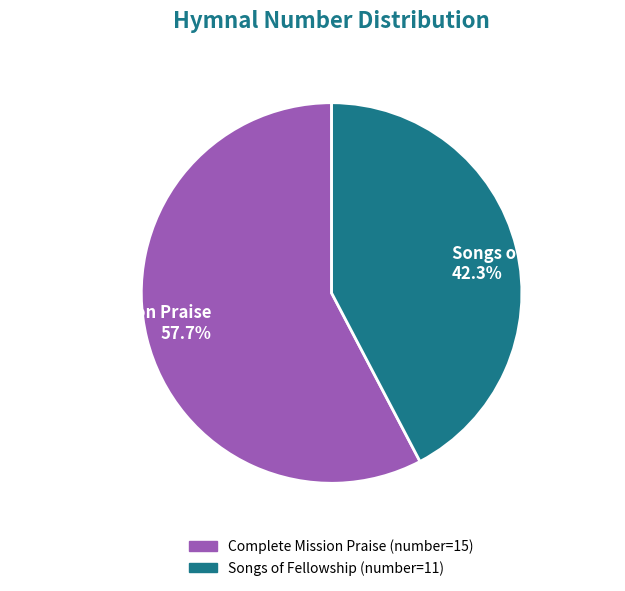

Is it true that Complete Mission Praise is 58% of the pie?

True